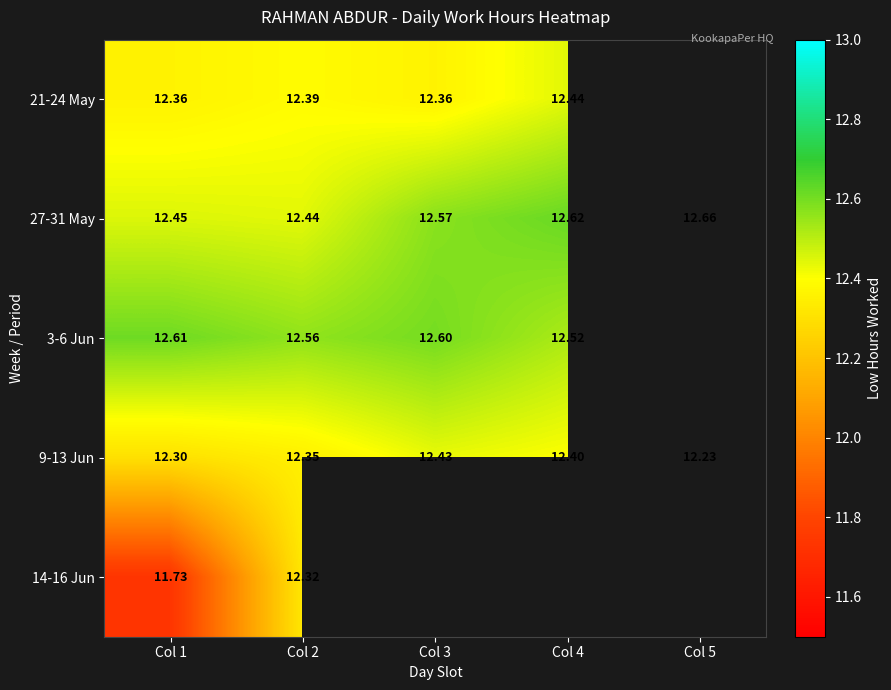

What is the difference between the maximum and minimum values in the 21-24 May series?

0.1